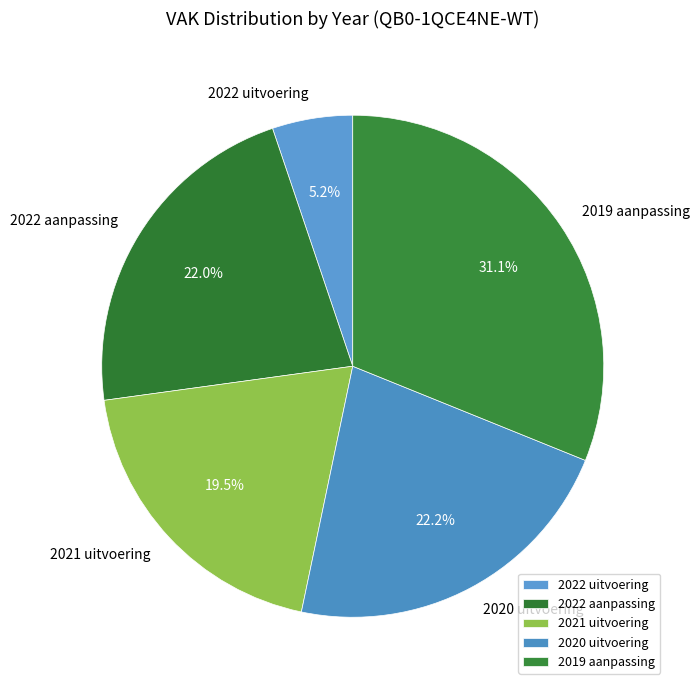

Count the number of slices in the pie.

5